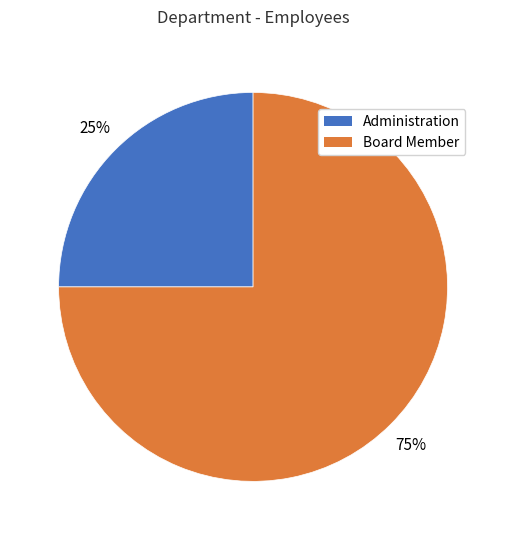

Does any single category account for the majority?

Yes